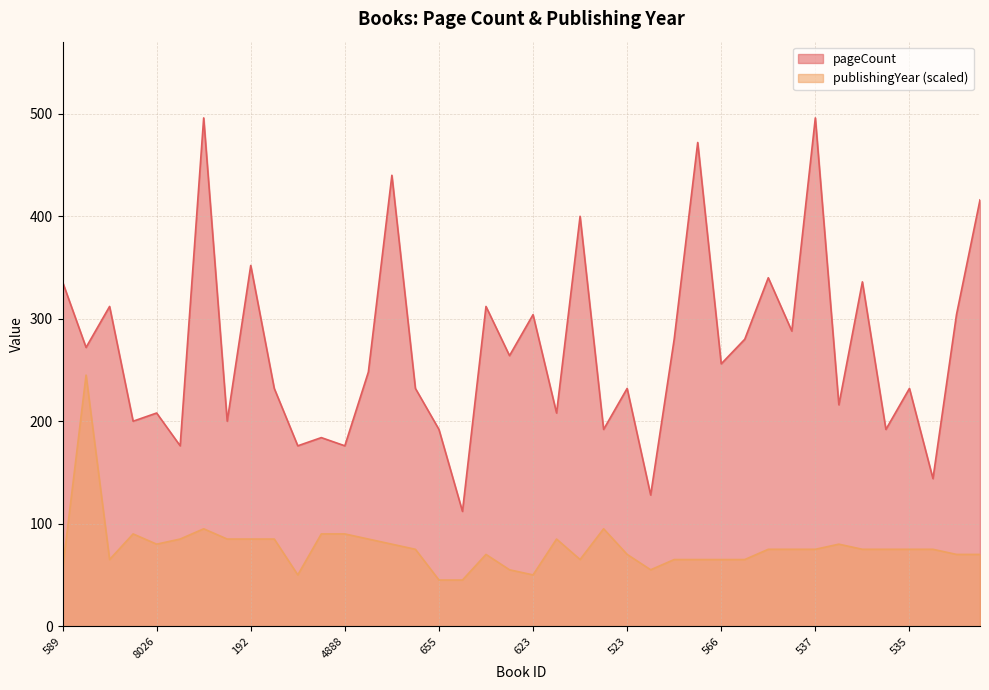

At which label does pageCount first exceed 256?

589